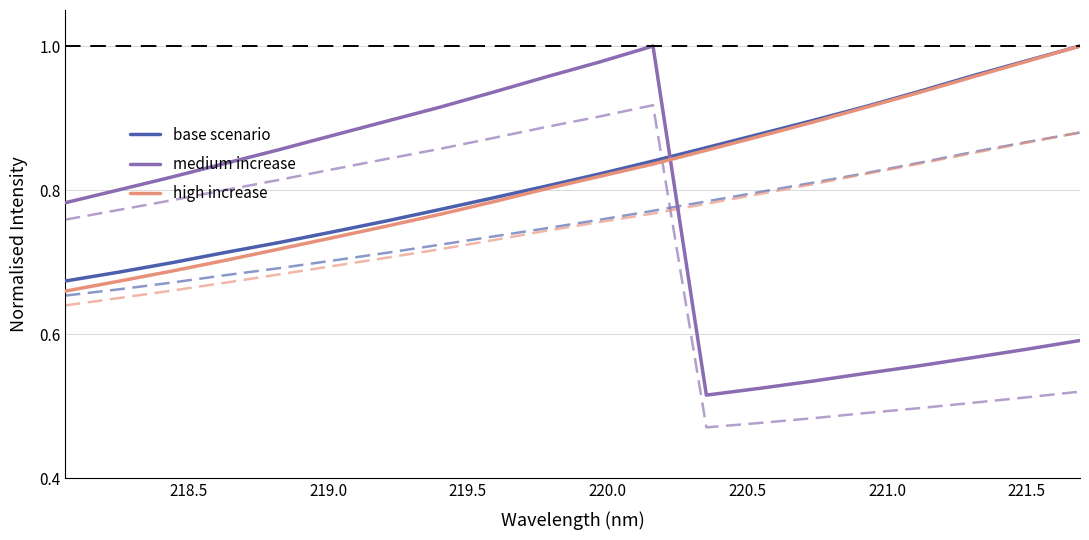

True or false: medium increase and base scenario cross at least once.

True